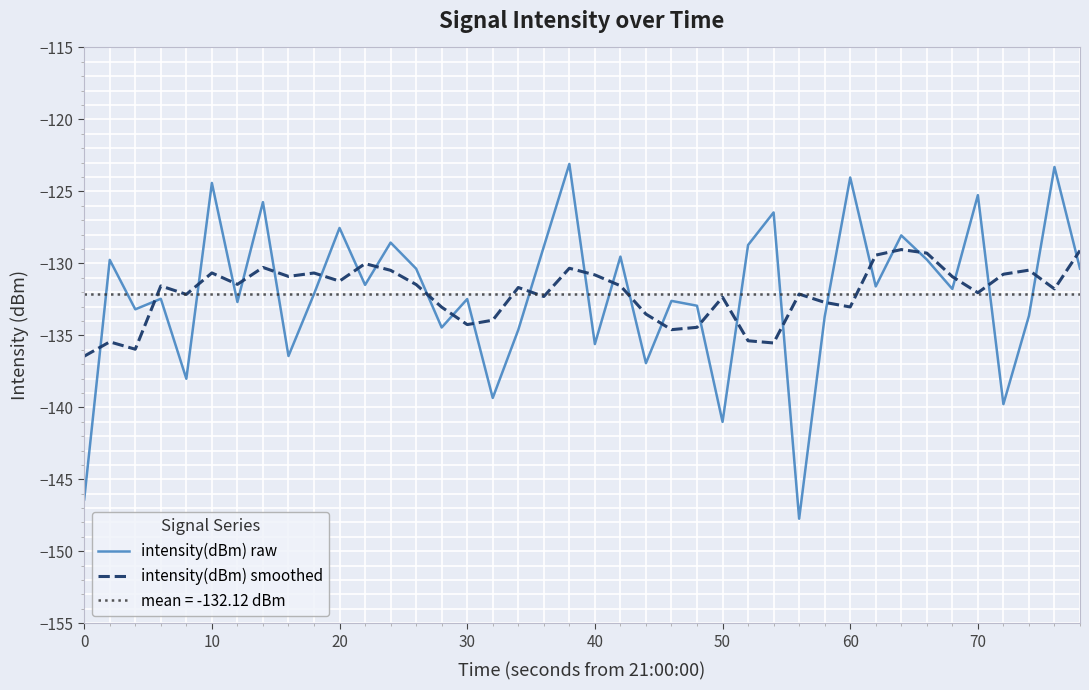

How many times do intensity(dBm) smoothed and intensity(dBm) raw cross each other?

28